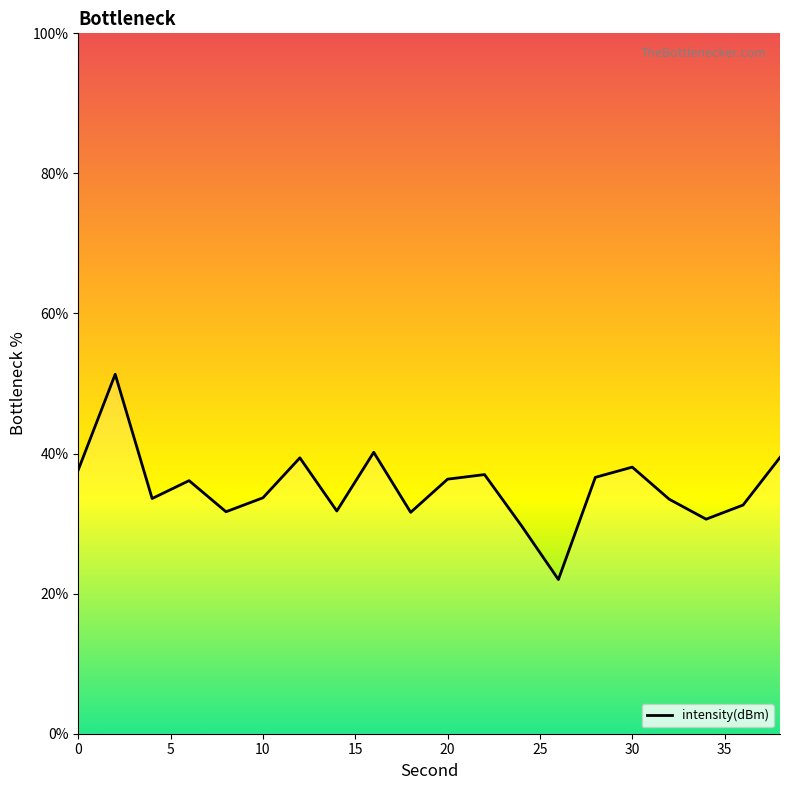

Approximately how many times larger is the value at 13 compared to 25?

0.7